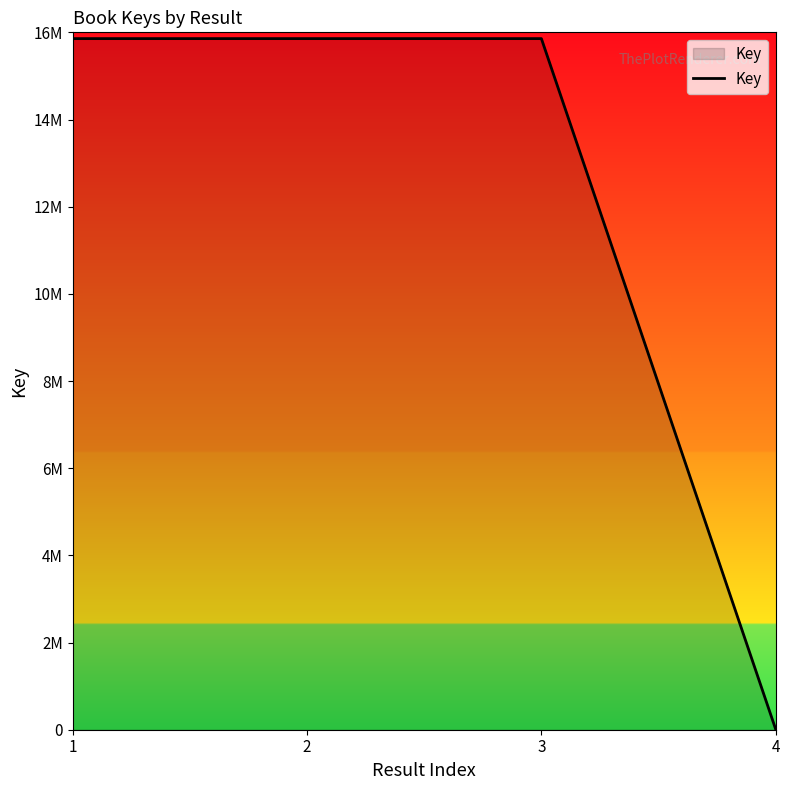

Does the chart have visible grid lines?

No